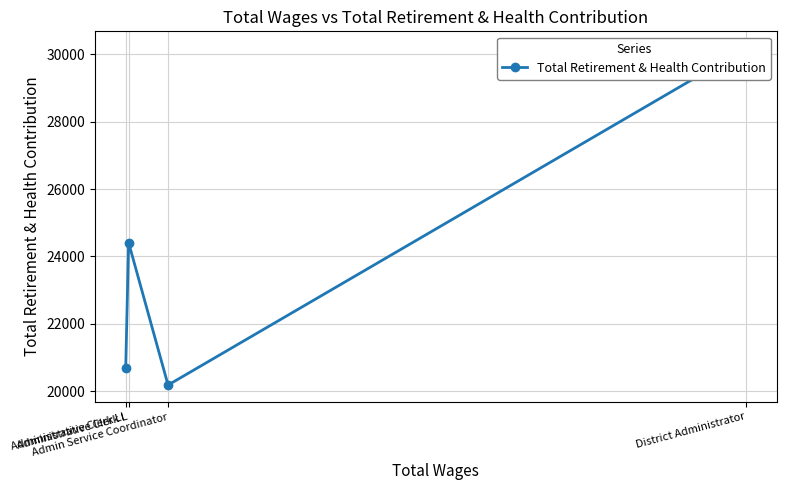

Where is the first local minimum?

Admin Service Coordinator